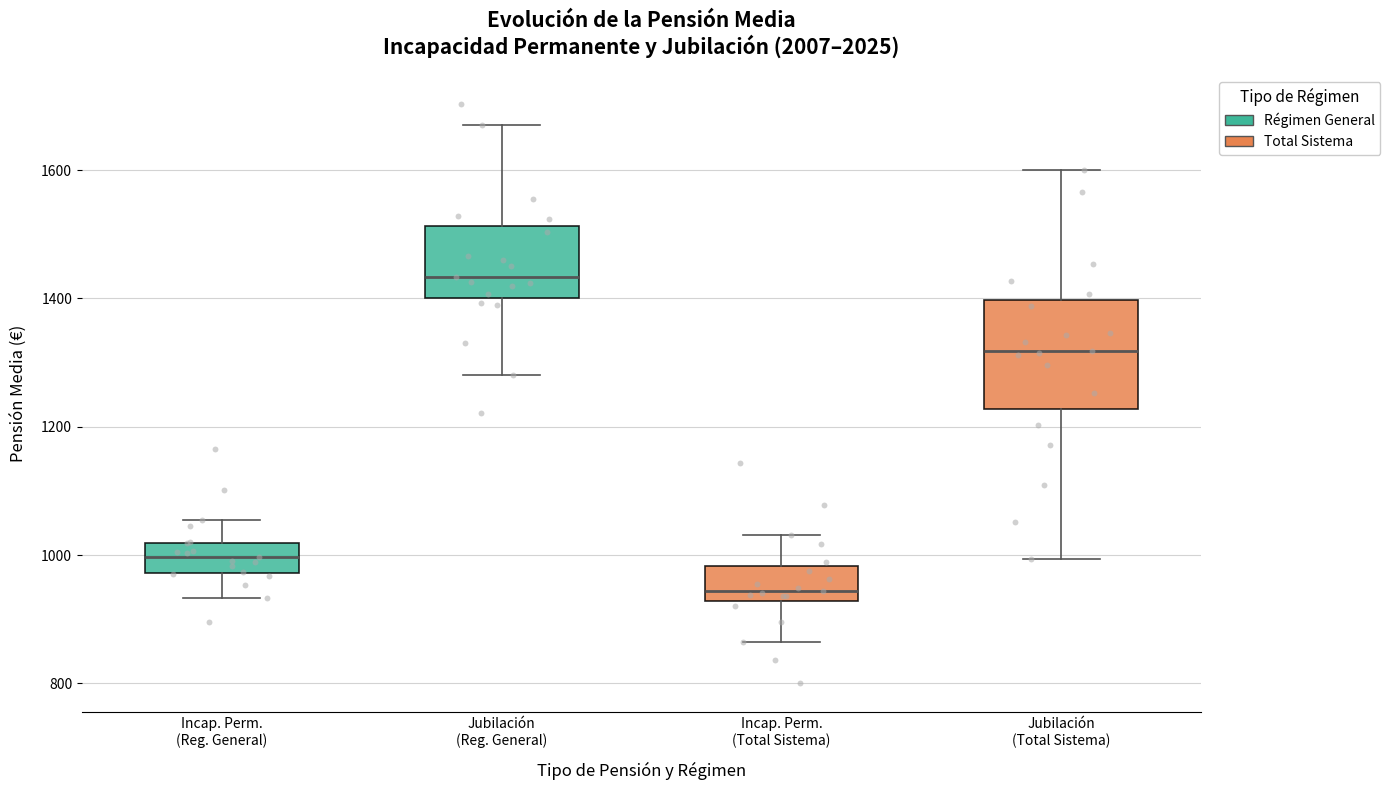

Reading left to right, transcribe this box plot: for each box, give where its median line is, the range the box spans, and where its two whiskers end, as read against the y-axis. The values are not printed on the chart, so give them approximately, as read against the axis.

Incap. Perm. (Reg. General): median 1000, box 980 to 1020, whiskers 940 to 1060
Jubilación (Reg. General): median 1440, box 1400 to 1520, whiskers 1280 to 1660
Incap. Perm. (Total Sistema): median 940, box 920 to 980, whiskers 860 to 1040
Jubilación (Total Sistema): median 1320, box 1220 to 1400, whiskers 1000 to 1600